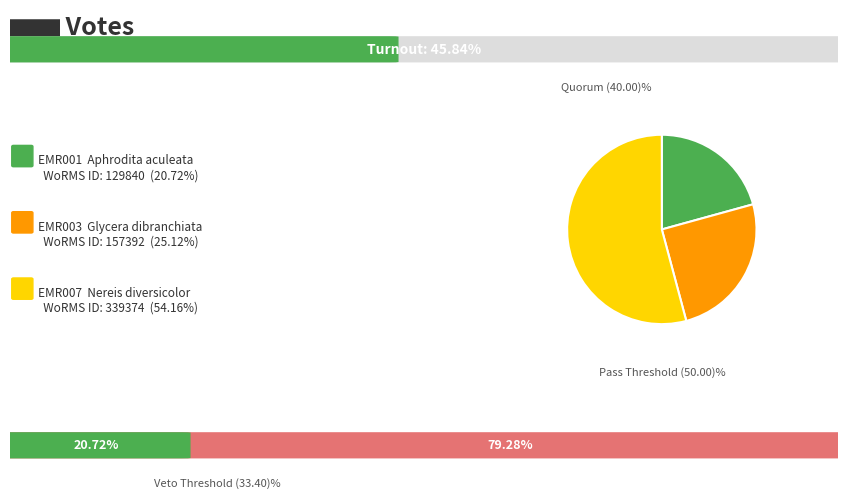

Does any single category account for the majority?

Yes